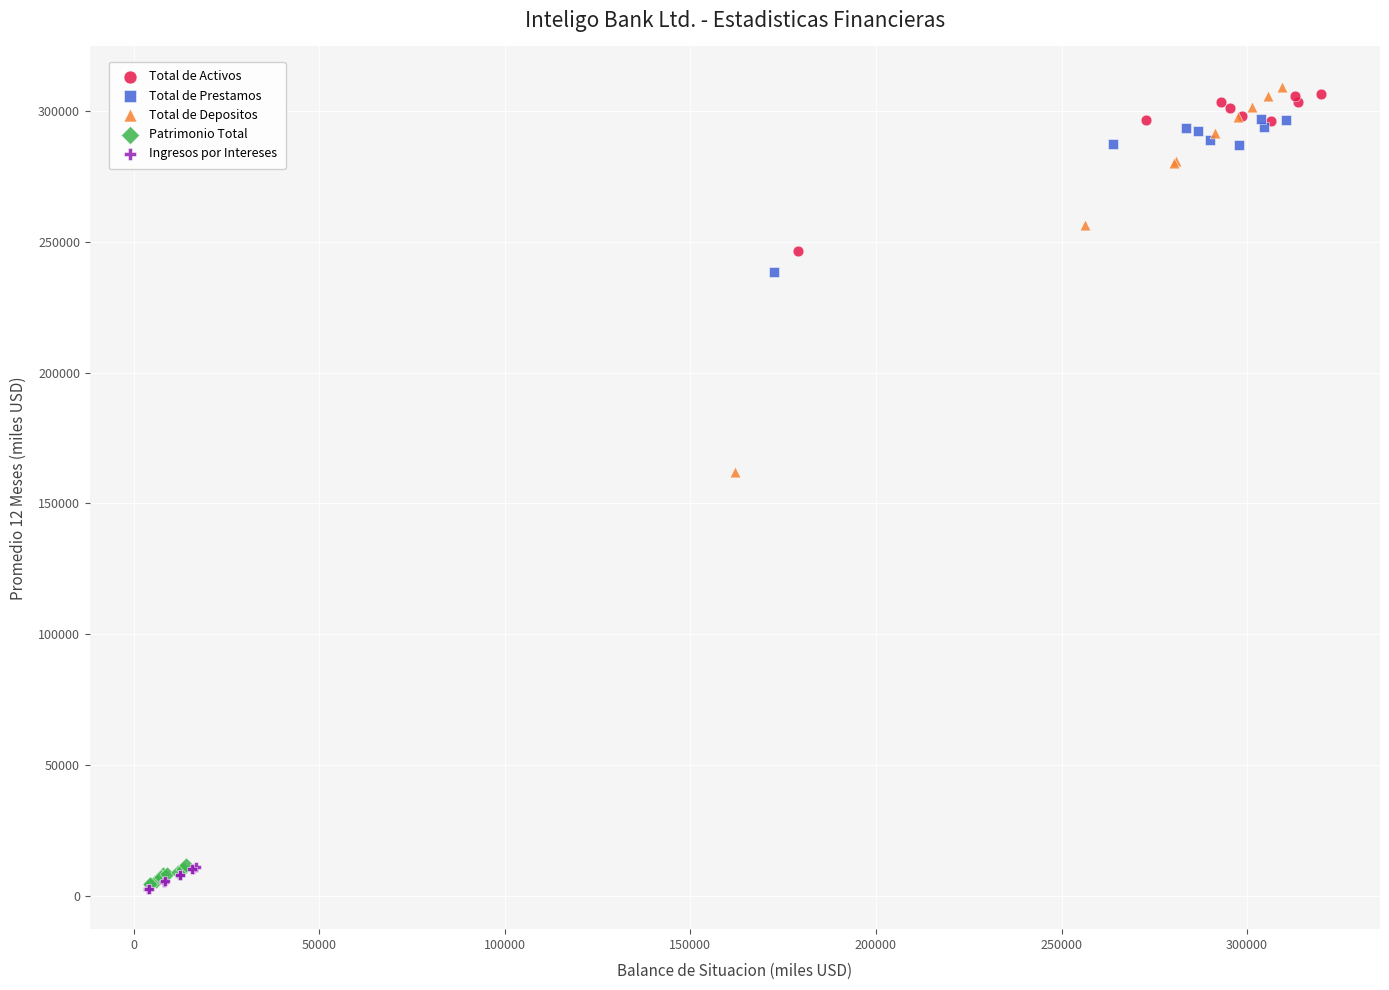

Which series has the widest spread of Y values?

Total de Depositos